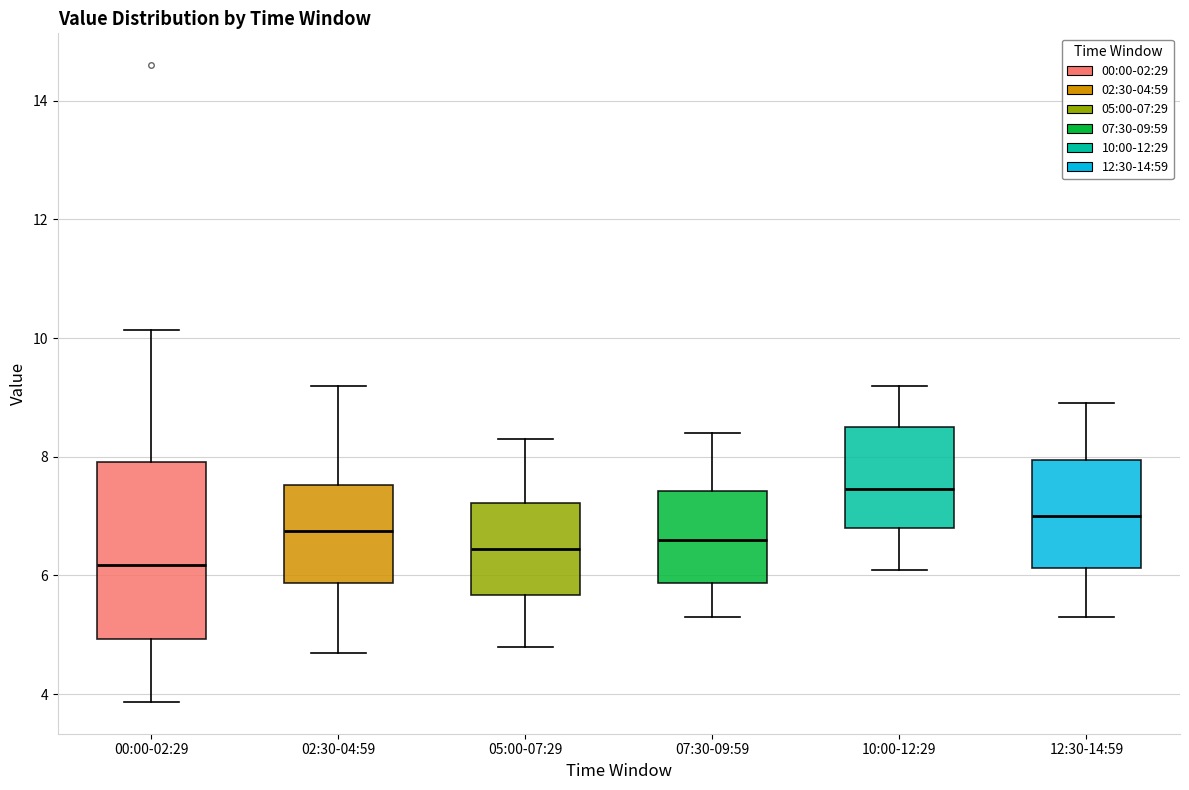

Where is the upper edge of the box for 07:30-09:59 on the y-axis? The values are not printed on the chart, so give them approximately, as read against the axis.

7.4